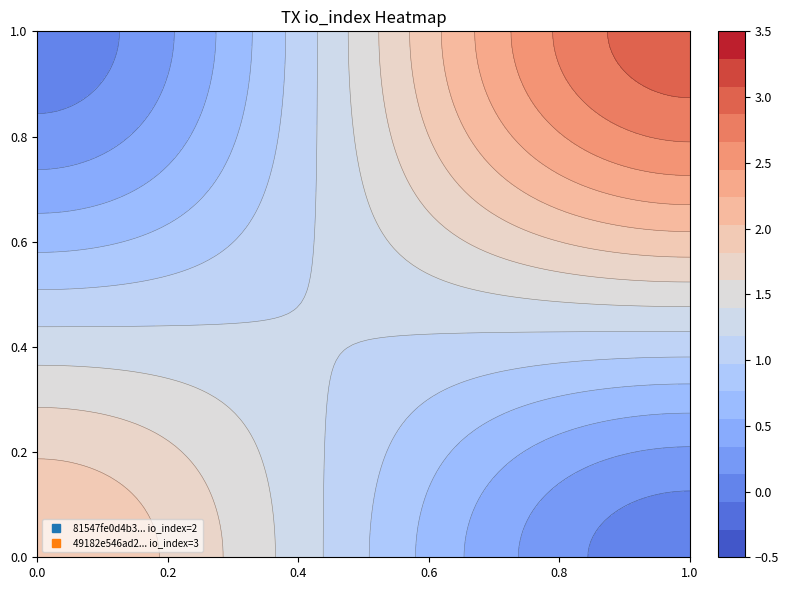

What is the difference between the maximum and minimum values in the 81547fe0d4b37e8e75b6e6ae31bc1651e36f121 series?

3